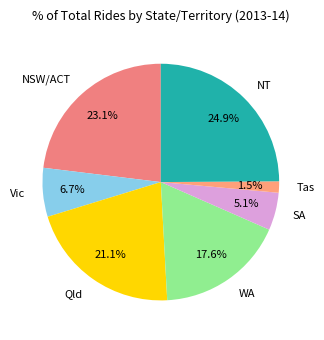

Which category has the biggest portion of the pie?

NT